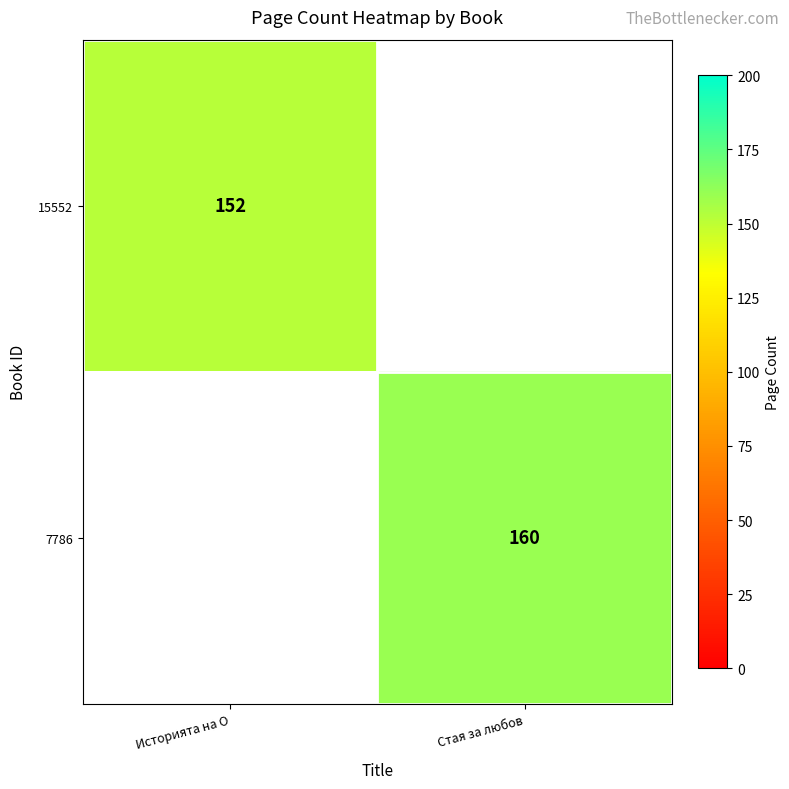

The 7786 series shows 34 at Стая за любов. True or false?

False